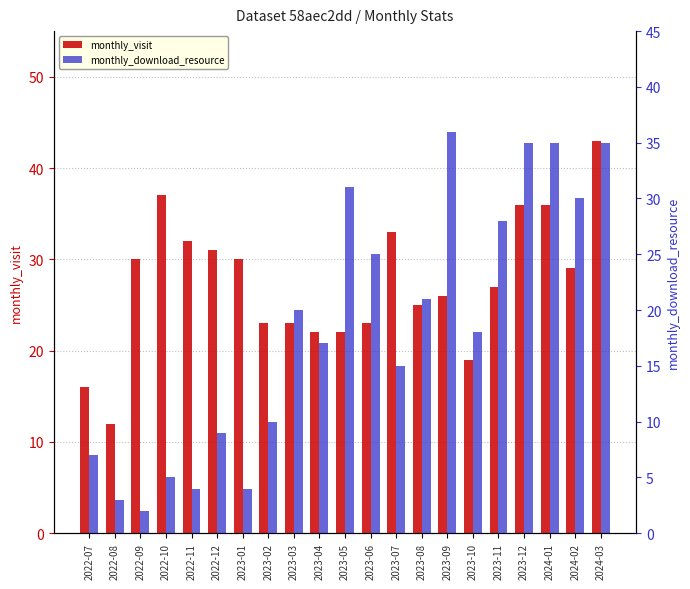

Count the number of categories in the chart.

21